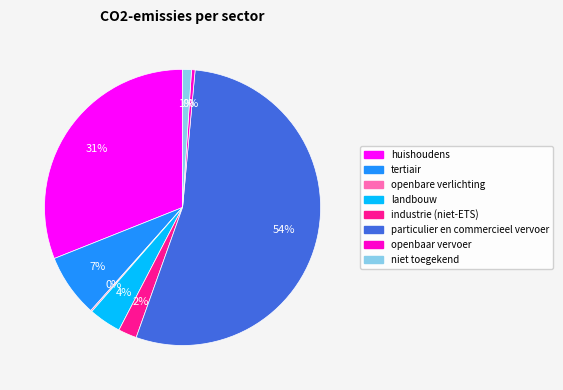

To the nearest percent, what is the difference between the tertiair and huishoudens slice percentages?

24%